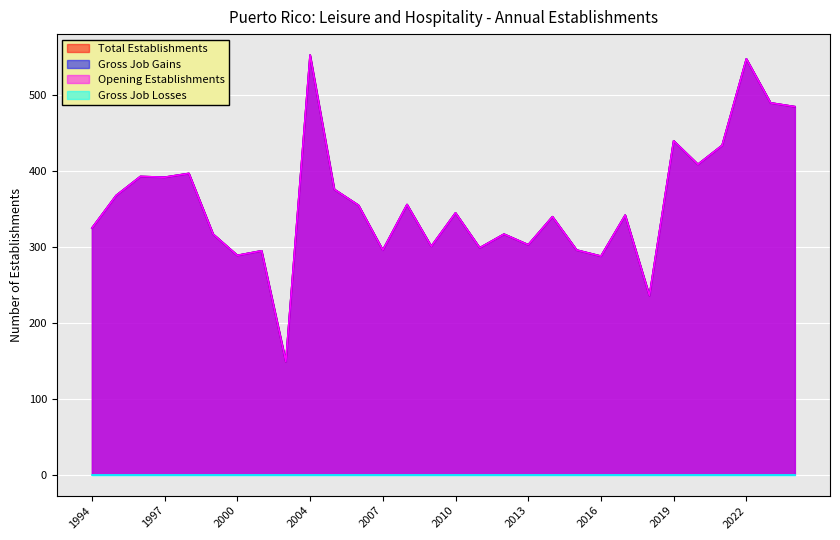

Which category has the lowest value across all series?

2002